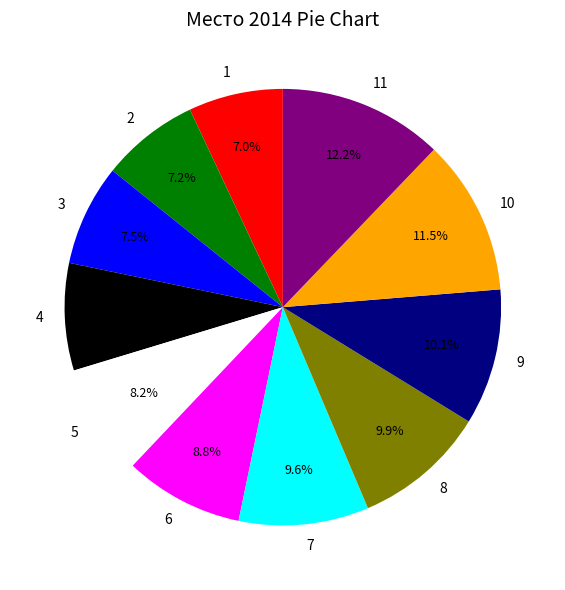

True or false: 6 accounts for 9% of the total.

True